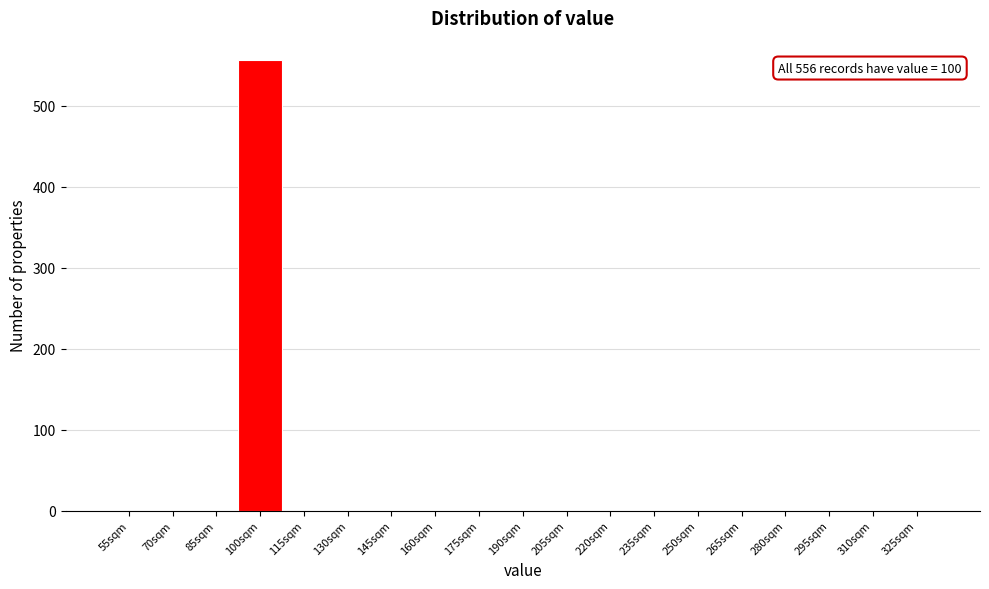

Reading right to left, what are all the values shown in this chart?

325sqm=0	310sqm=0	295sqm=0	280sqm=0	265sqm=0	250sqm=0	235sqm=0	220sqm=0	205sqm=0	190sqm=0	175sqm=0	160sqm=0	145sqm=0	130sqm=0	115sqm=0	100sqm=556	85sqm=0	70sqm=0	55sqm=0